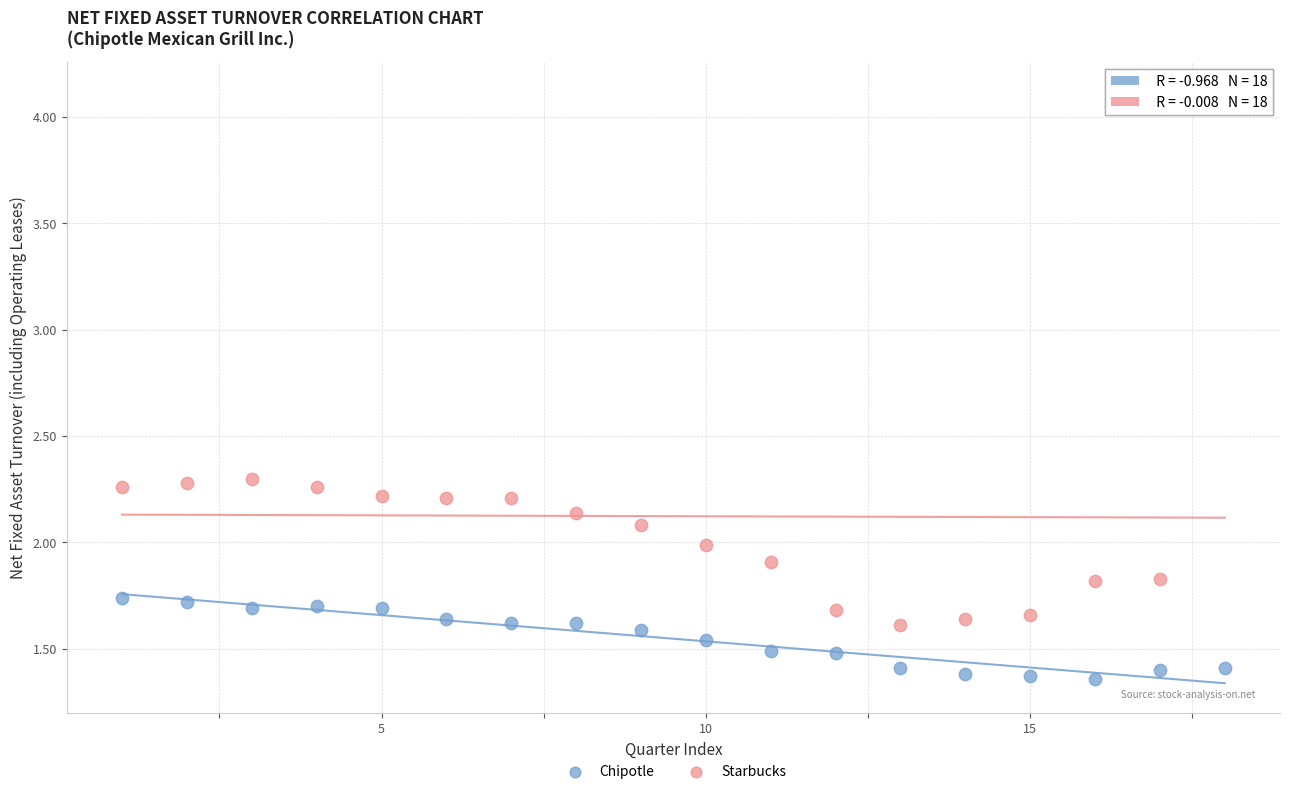

Across all data points, what is the range of Y values (max minus min)?

2.8